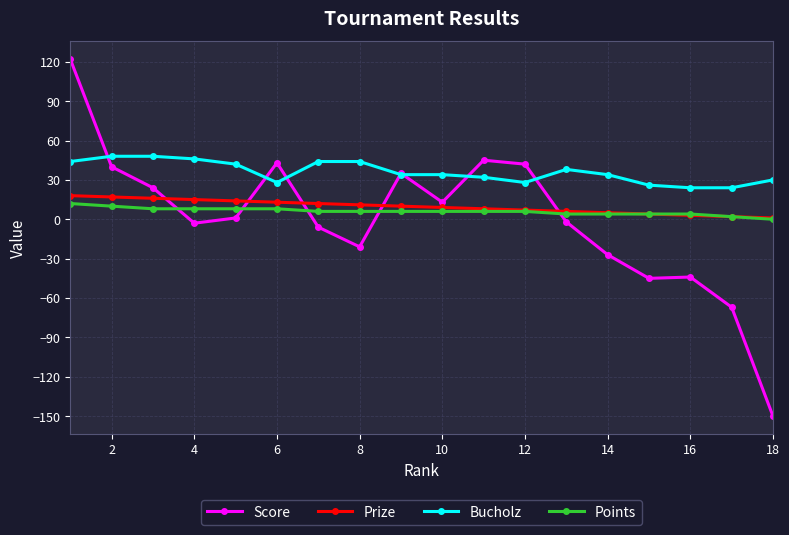

What is the maximum value shown in the chart?

122